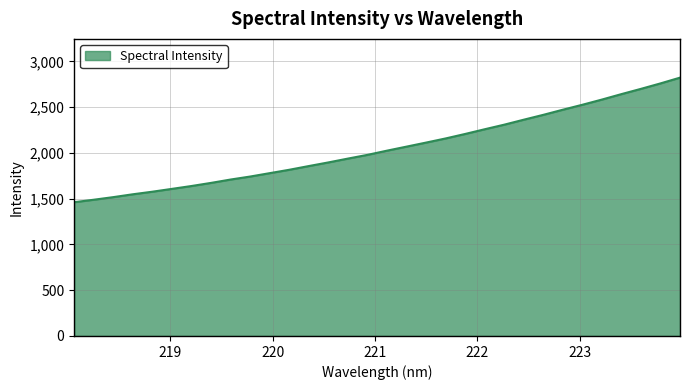

What is the greatest value displayed?

2822.6